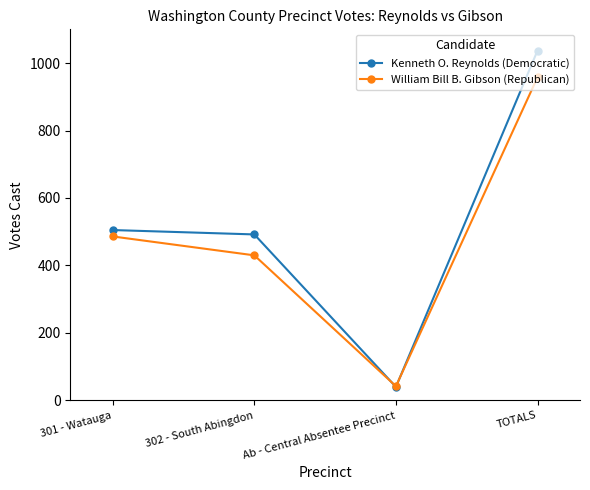

In William Bill B. Gibson (Republican), how many points are lower than both neighbors (excluding endpoints)?

1